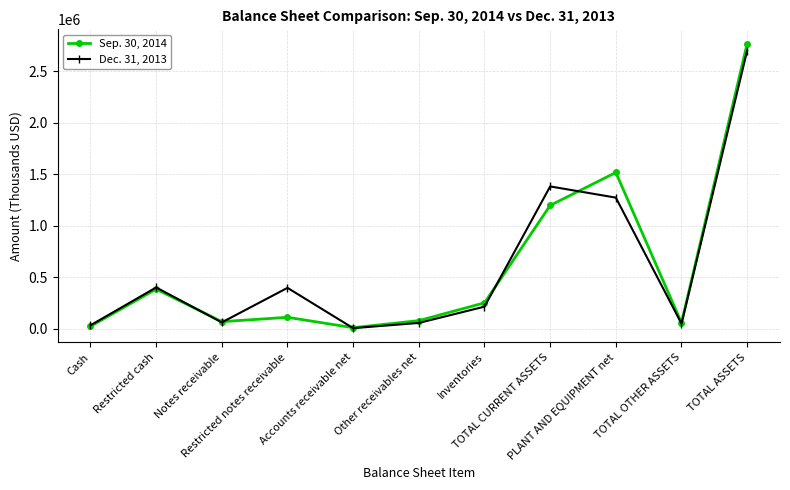

How many lines are shown in the chart?

2